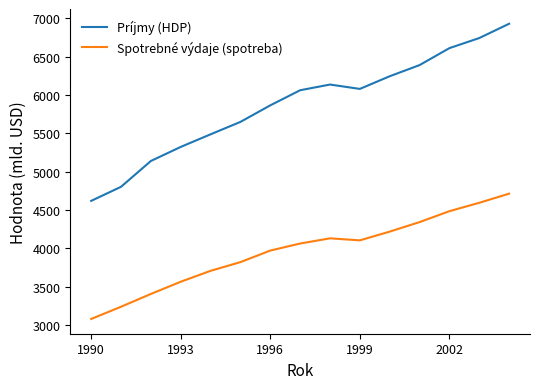

Which series has the largest total across all categories?

Príjmy (HDP)